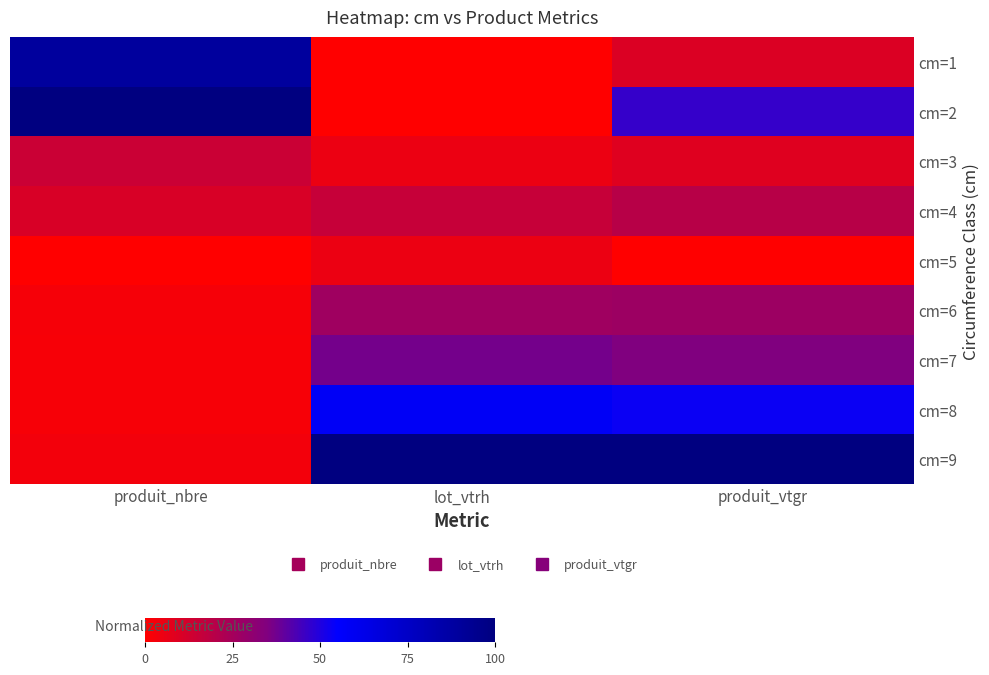

Reading left to right, extract all data points from this chart.

cm=1: produit_nbre=89.3	lot_vtrh=0.0	produit_vtgr=9.9
cm=2: produit_nbre=100.0	lot_vtrh=0.0	produit_vtgr=46.6
cm=3: produit_nbre=14.8	lot_vtrh=5.3	produit_vtgr=9.0
cm=4: produit_nbre=10.7	lot_vtrh=15.8	produit_vtgr=19.9
cm=5: produit_nbre=0.0	lot_vtrh=5.3	produit_vtgr=0.0
cm=6: produit_nbre=2.7	lot_vtrh=26.3	produit_vtgr=27.0
cm=7: produit_nbre=2.0	lot_vtrh=36.8	produit_vtgr=35.2
cm=8: produit_nbre=2.0	lot_vtrh=57.9	produit_vtgr=53.4
cm=9: produit_nbre=3.4	lot_vtrh=100.0	produit_vtgr=100.0